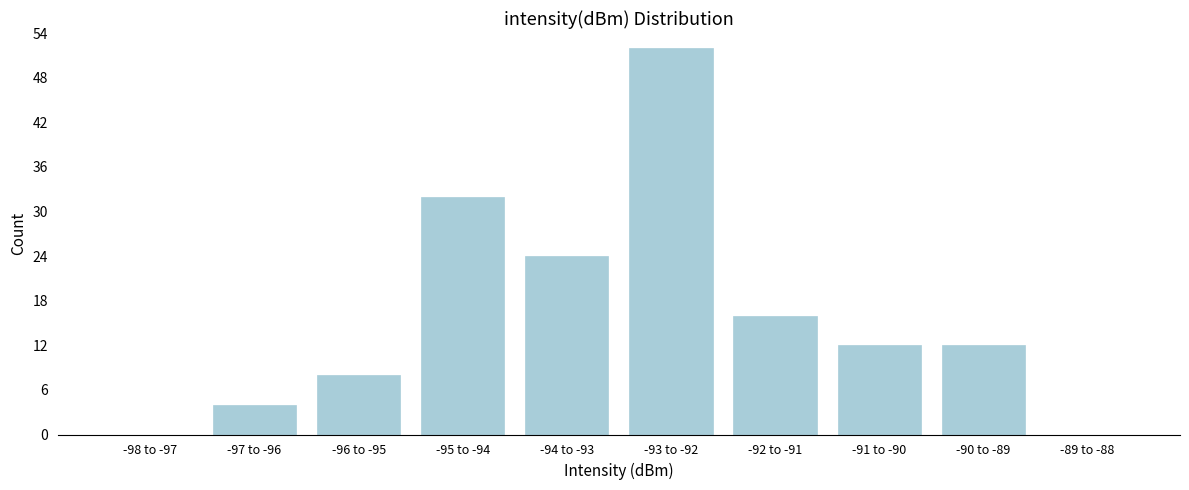

Reading right to left, transcribe all the data shown in this chart.

-89 to -88=0	-90 to -89=12	-91 to -90=12	-92 to -91=16	-93 to -92=52	-94 to -93=24	-95 to -94=32	-96 to -95=8	-97 to -96=4	-98 to -97=0